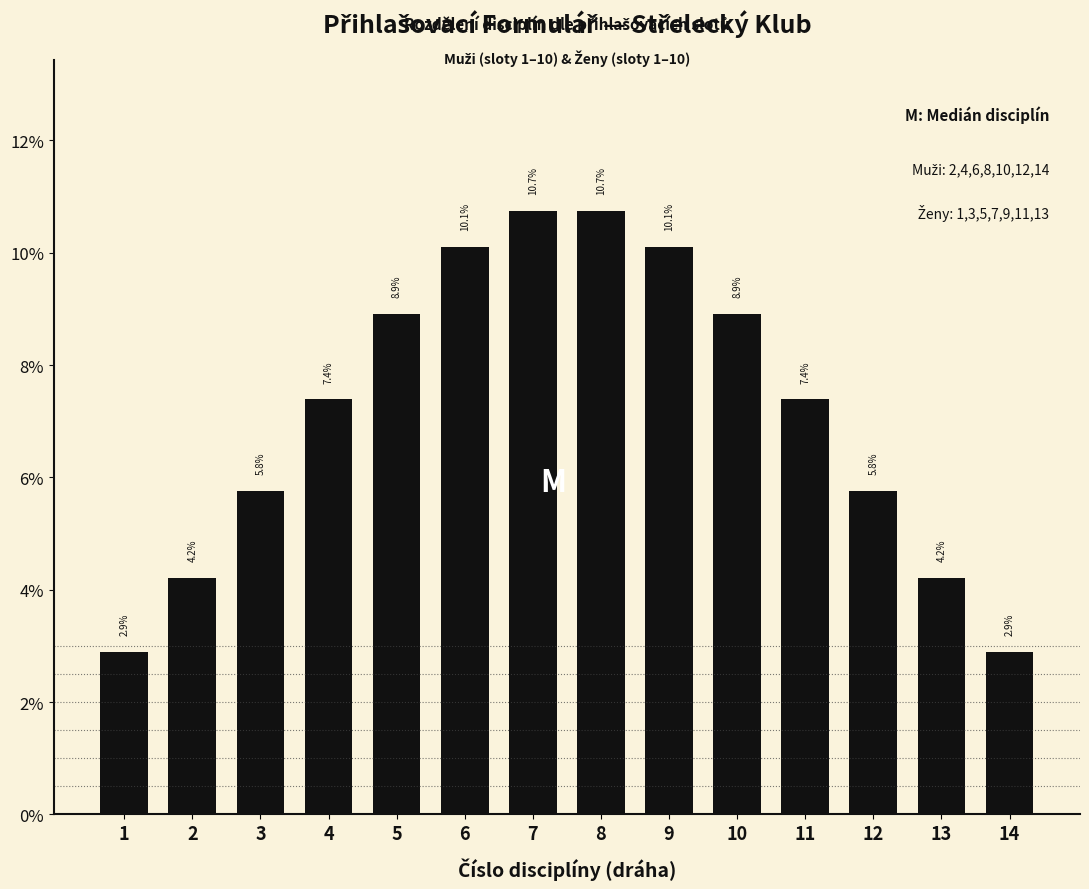

Reading left to right, list all the values displayed in this chart.

1=2.9	2=4.2	3=5.8	4=7.4	5=8.9	6=10.1	7=10.7	8=10.7	9=10.1	10=8.9	11=7.4	12=5.8	13=4.2	14=2.9